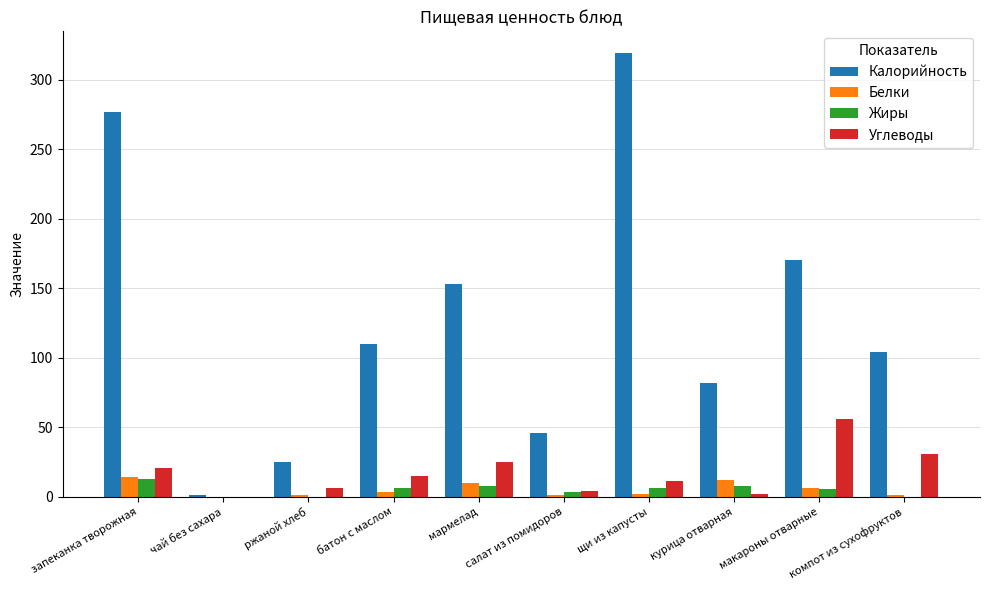

What is the sum of all Жиры values?

50.0